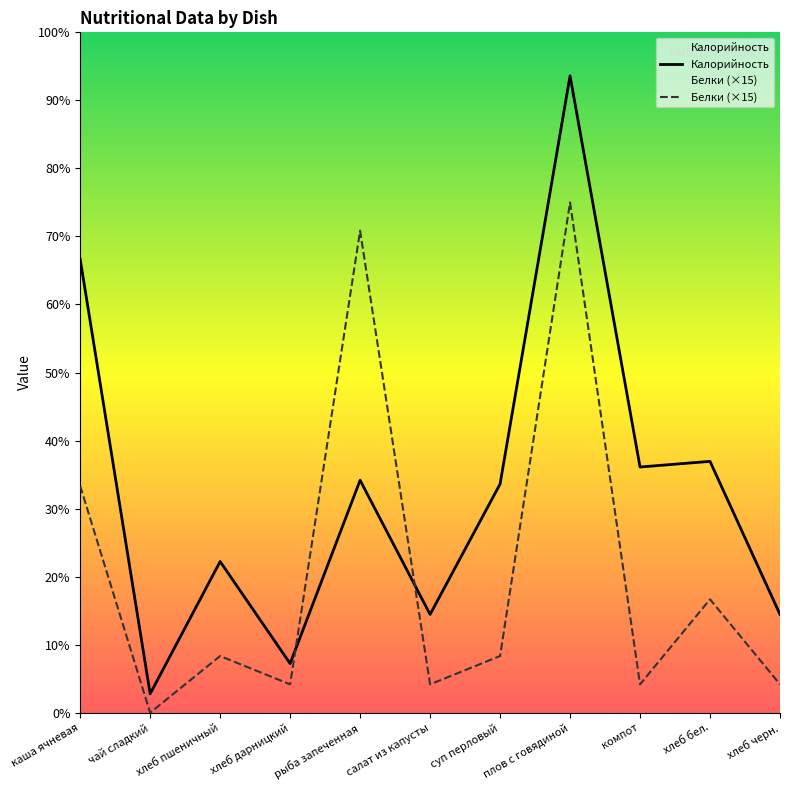

What is the value of the Белки point at the 9th from the left?

15